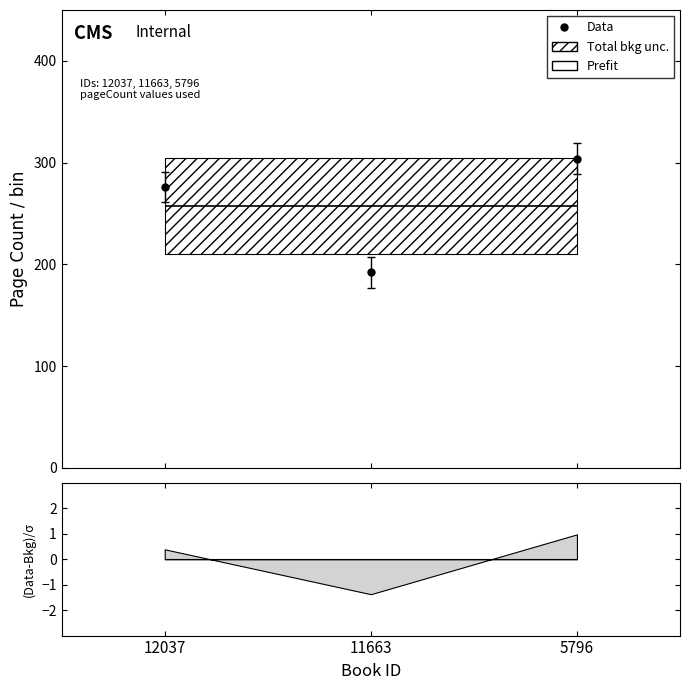

Where is publishingYear nearest to the value 233?

12037